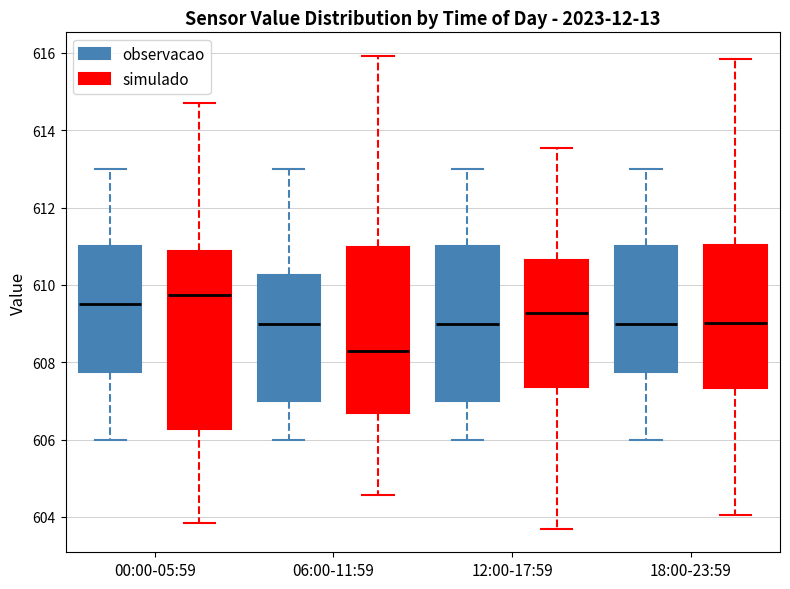

Which box has the lowest median line?

06:00-11:59 (simulado)